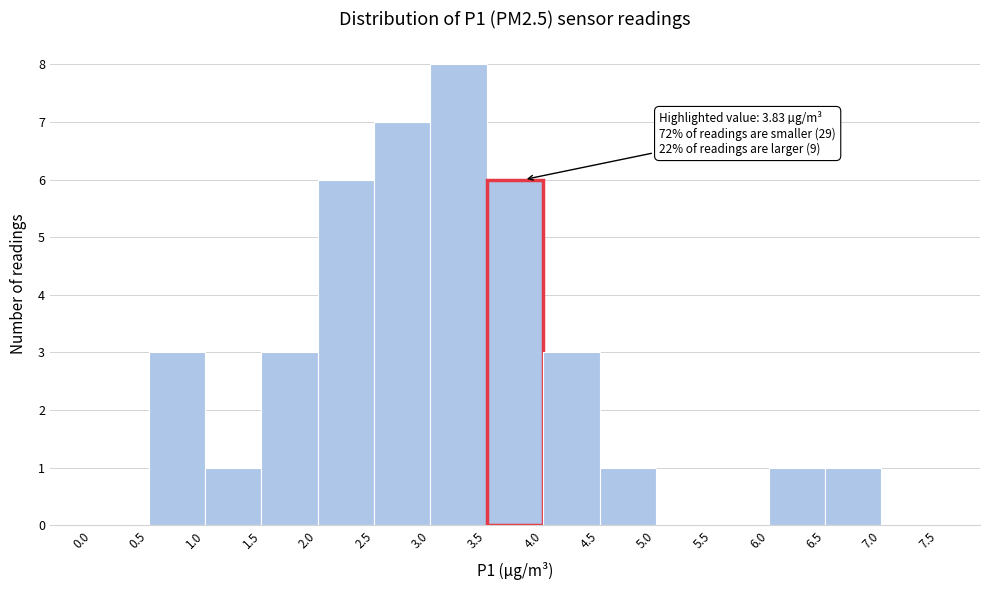

Which range on the x-axis has the tallest bar?

3.0 to 3.5